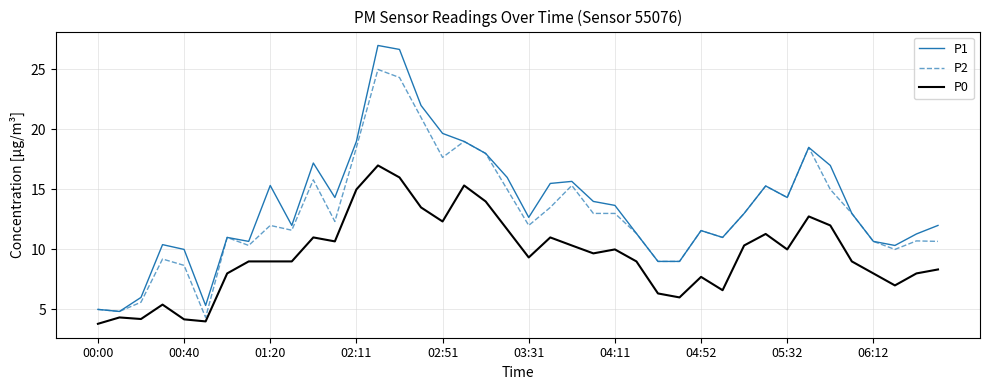

At how many categories does at least one series exceed 8?

36